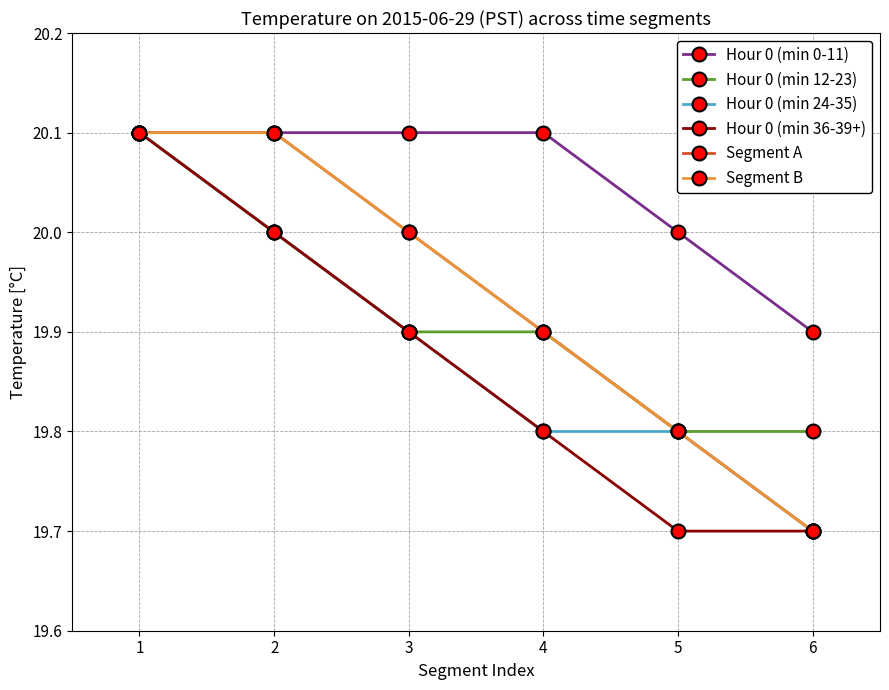

At which label does Hour 0 (min 12-23) reach its minimum?

5